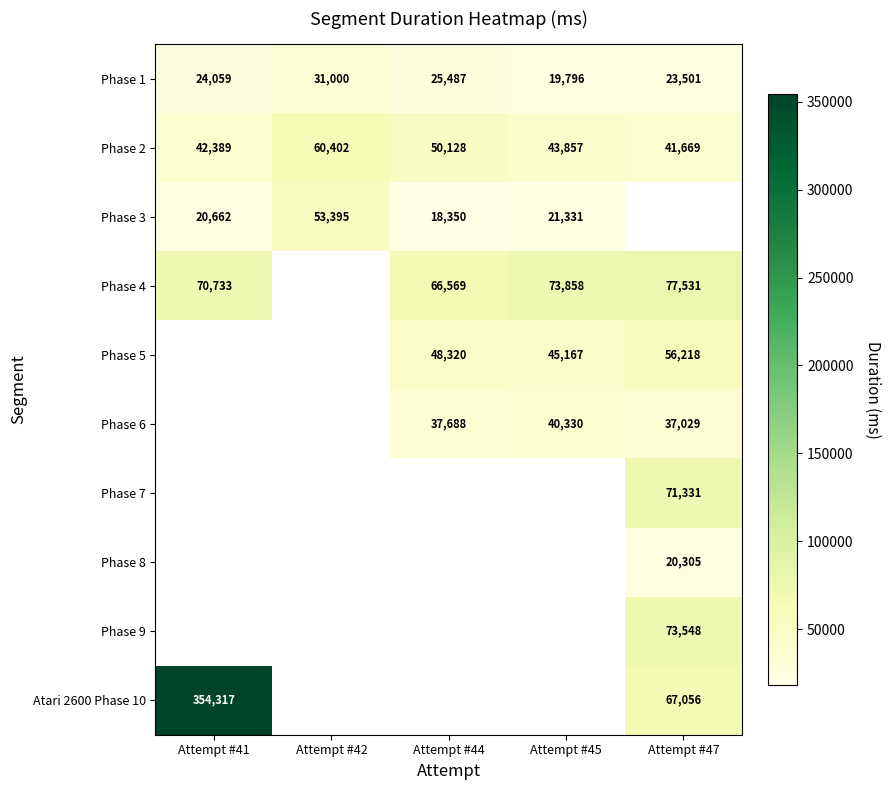

What is the spread (max minus min) of values at Attempt #41?

333655.0